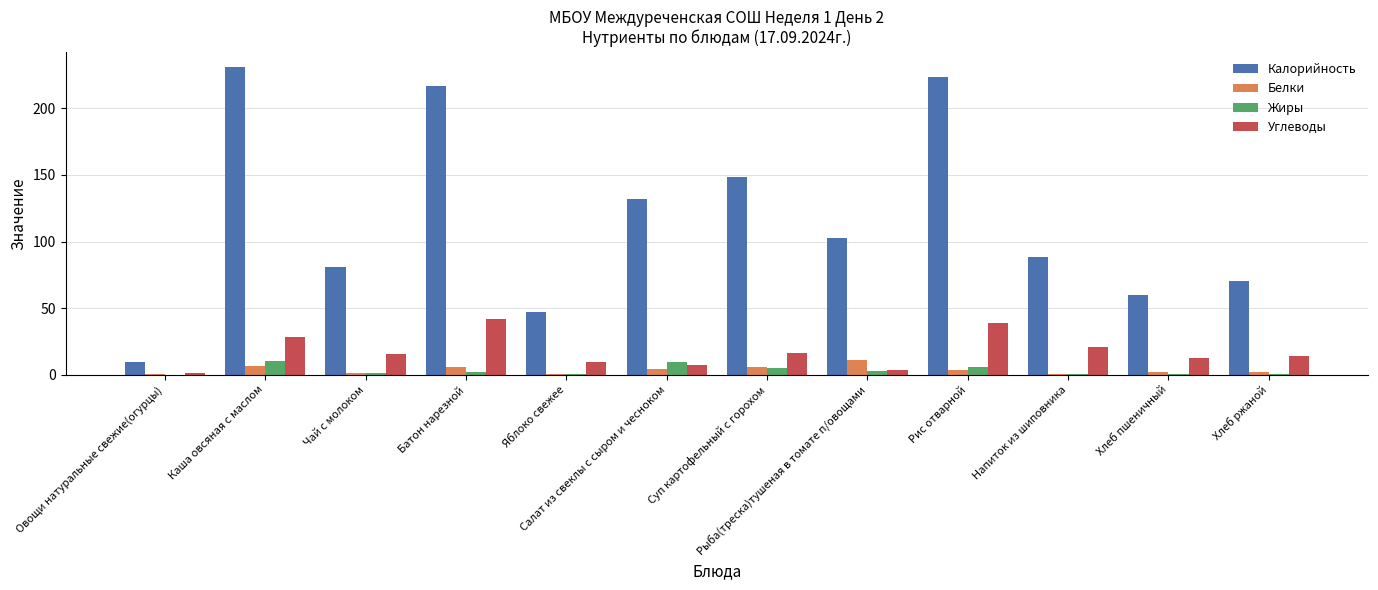

What is the approximate value of Калорийность at Каша овсяная с маслом?

230.9